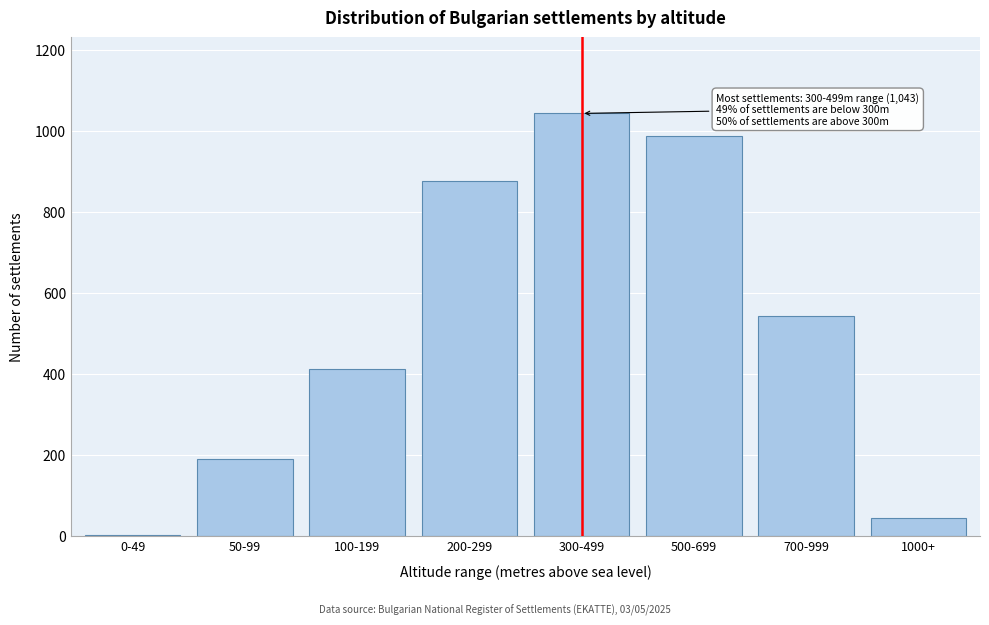

Reading left to right, list all the values displayed in this chart.

0-49=2	50-99=189	100-199=412	200-299=876	300-499=1043	500-699=987	700-999=543	1000+=45